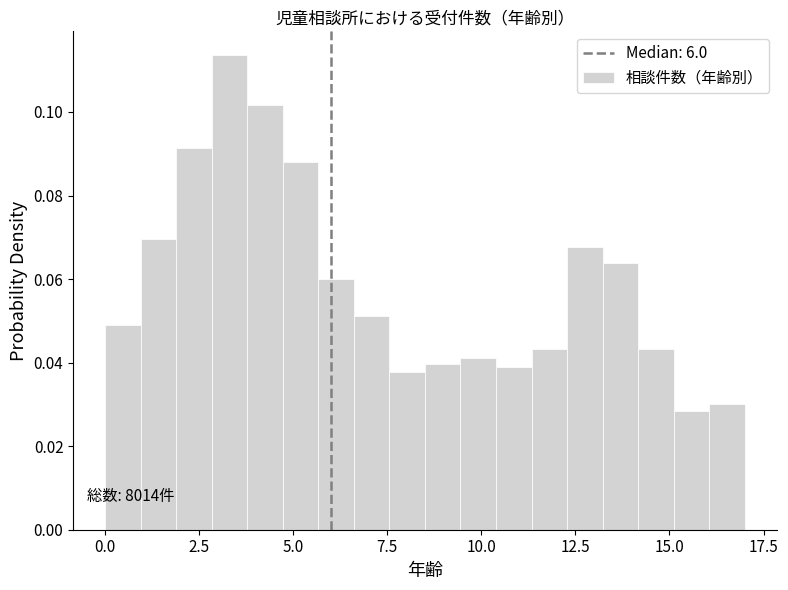

Read against the x-axis, roughly where is the centre of the tallest bar?

3.5